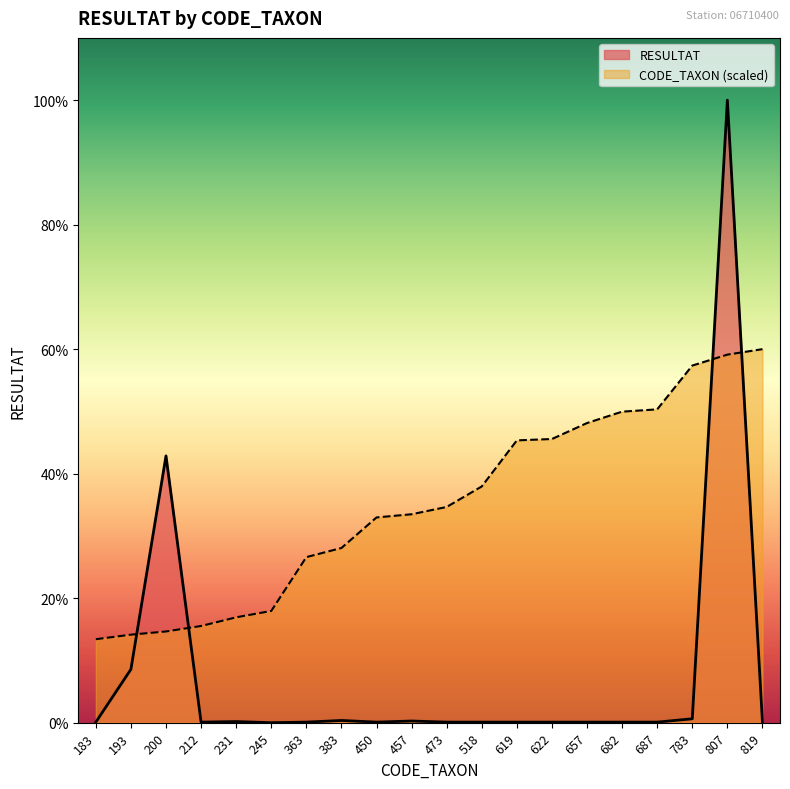

What are all the series names shown in the legend?

RESULTAT, CODE_TAXON (scaled)